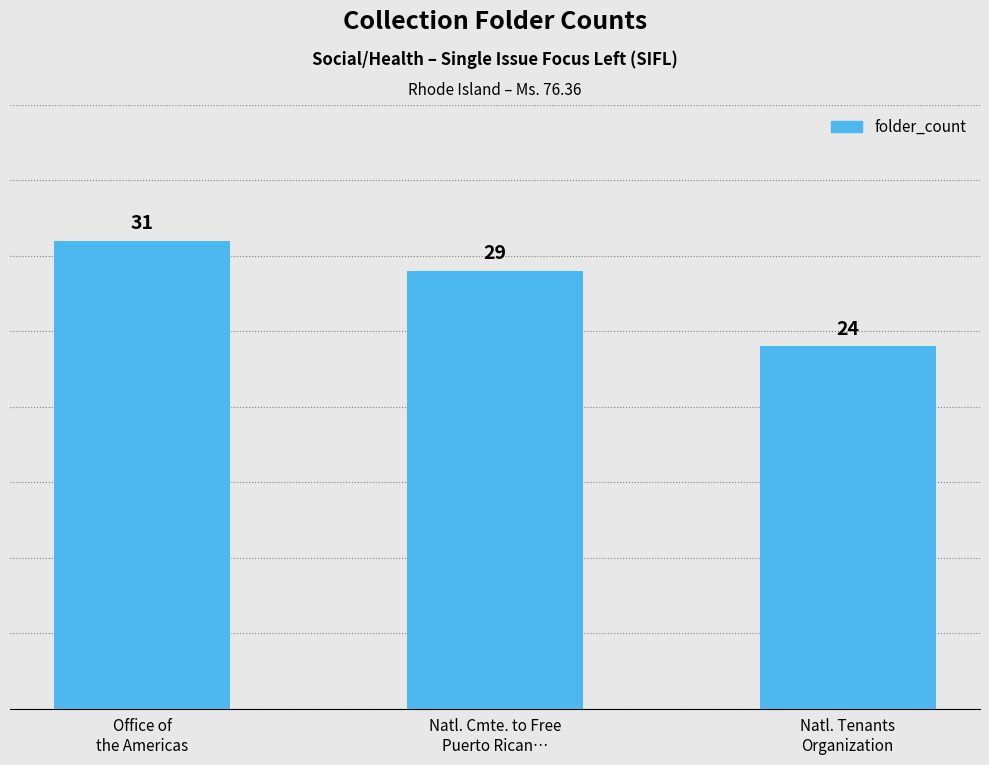

What is the difference between the maximum and second lowest values?

2